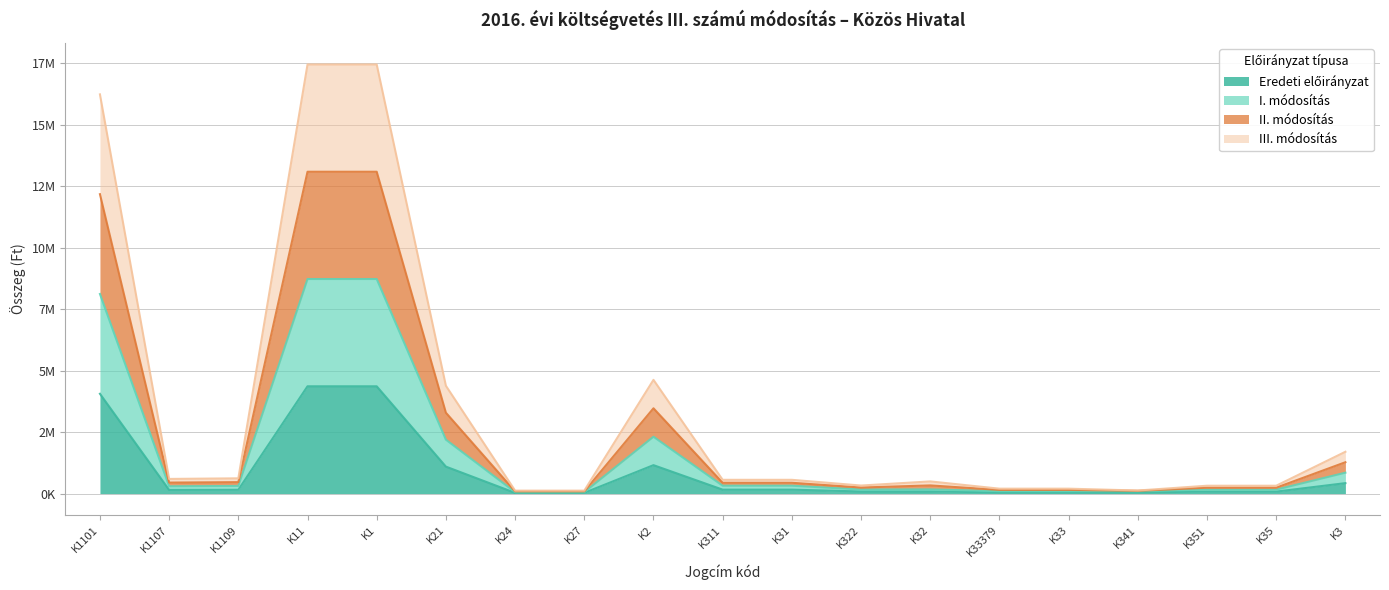

What is the smallest value displayed?

30000